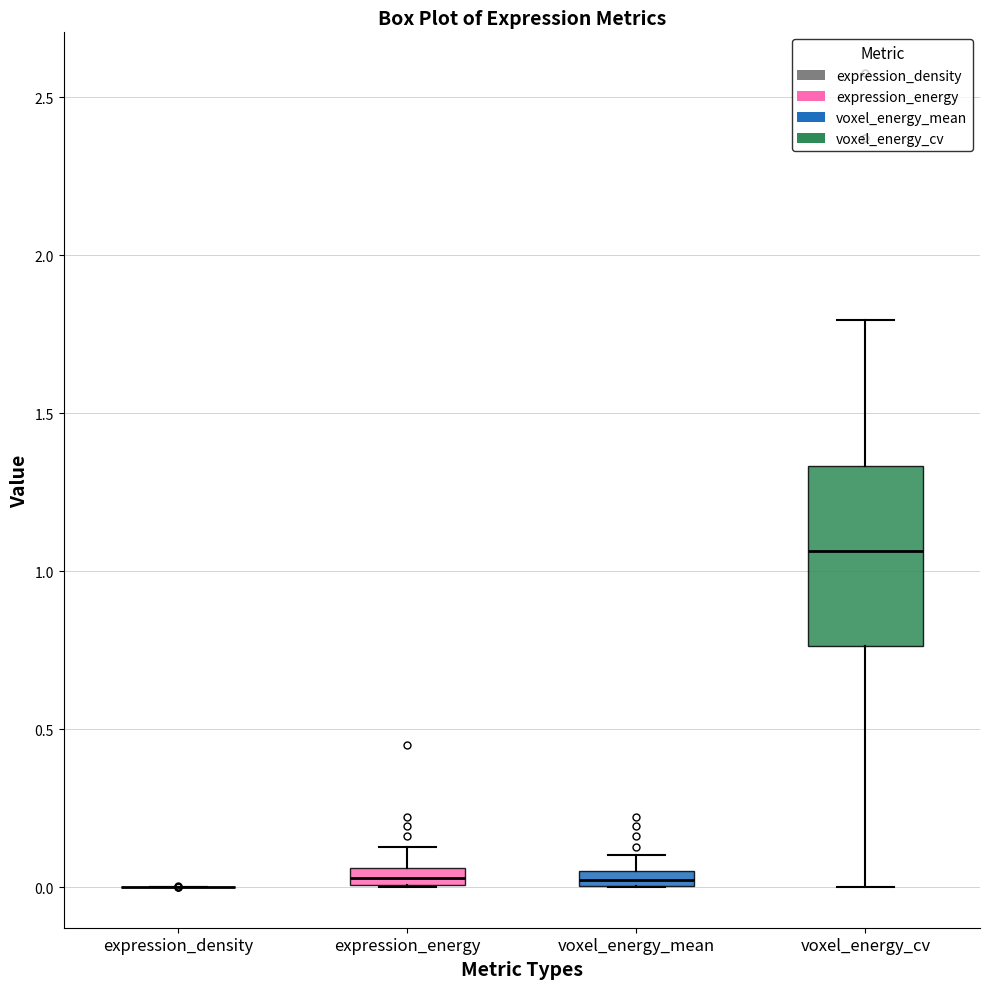

Where is the upper edge of the box for expression_energy on the y-axis? The values are not printed on the chart, so give them approximately, as read against the axis.

0.05